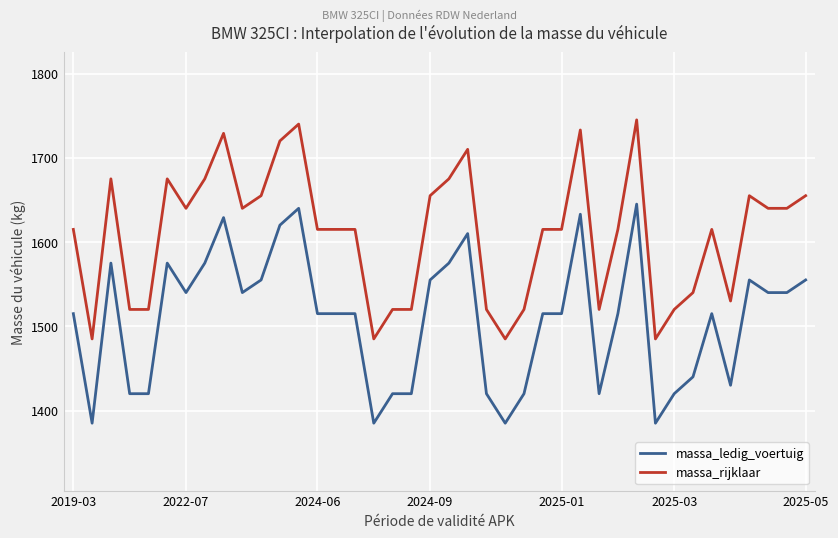

True or false: massa_ledig_voertuig and massa_rijklaar cross at least once.

False